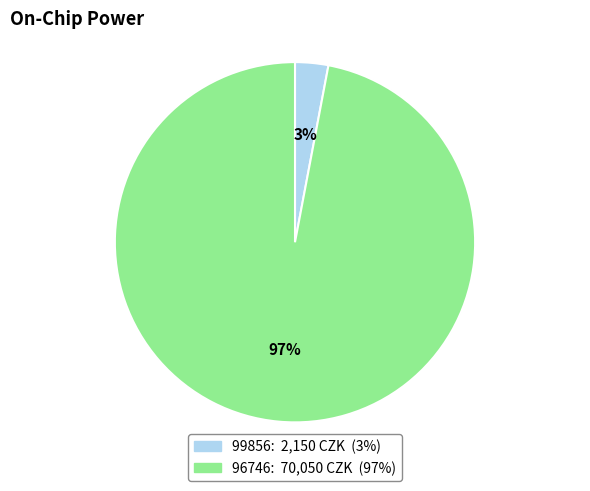

To the nearest percent, what is the average slice percentage?

50%